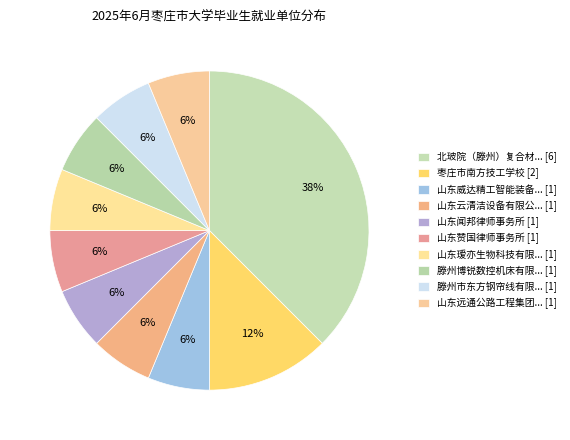

Count the number of slices in the pie.

10